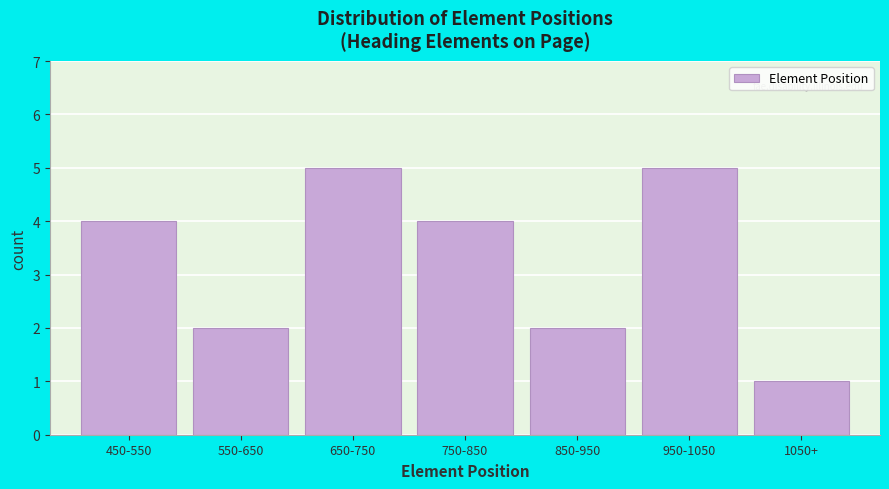

Reading left to right, transcribe all the data shown in this chart.

4	2	5	4	2	5	1